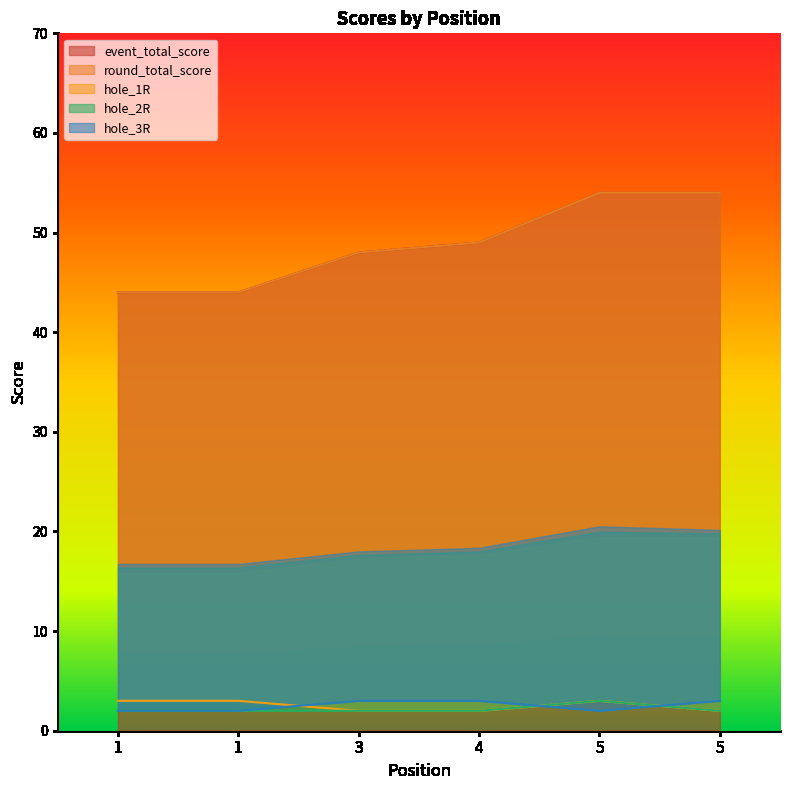

Count the event_total_score values in the range 44 to 54.

6